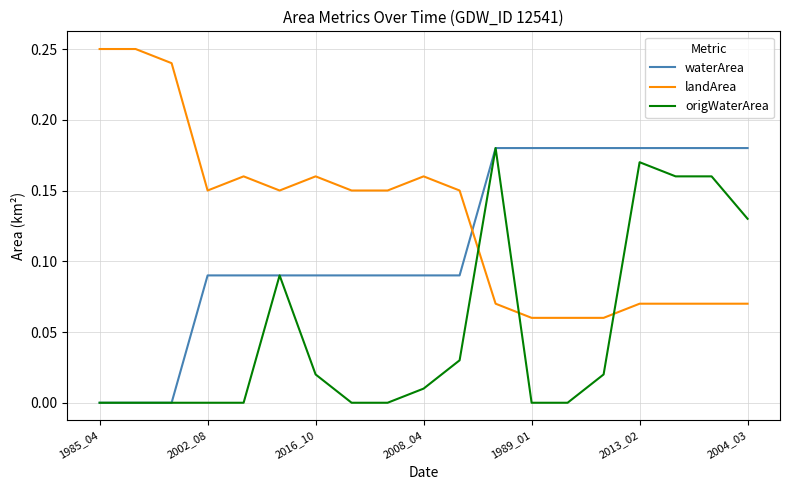

How many categories are shown in the chart?

19